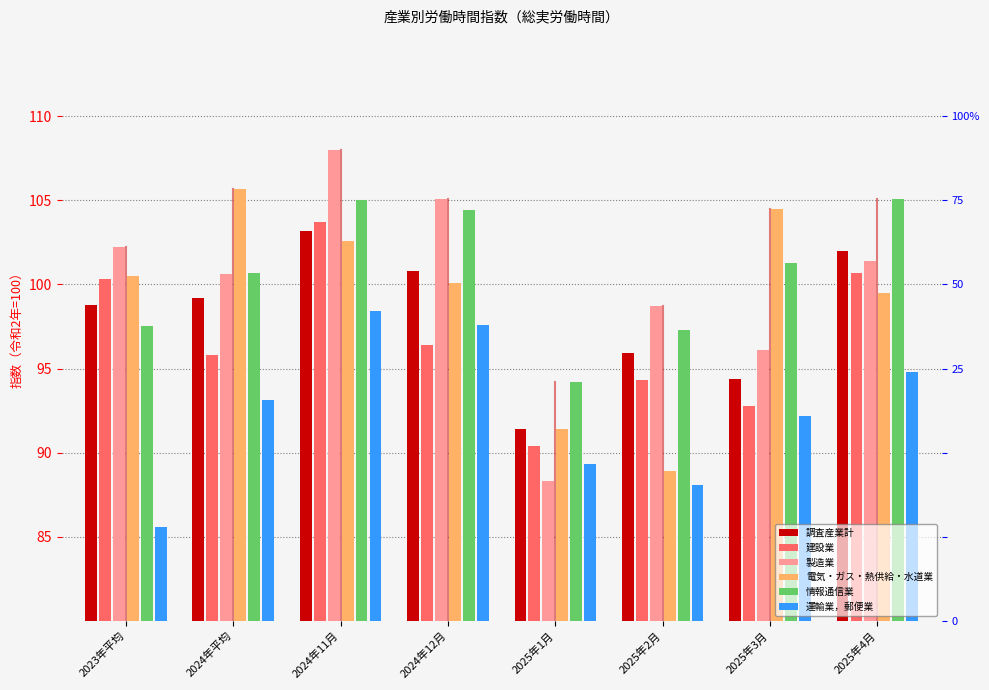

At which category is the sum across all series the highest?

2024年11月